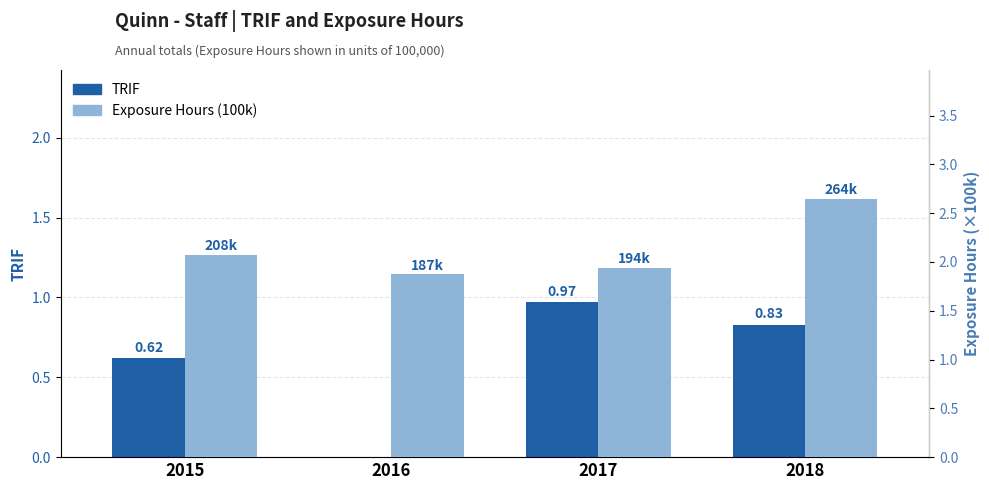

How many bars are there in each group?

2